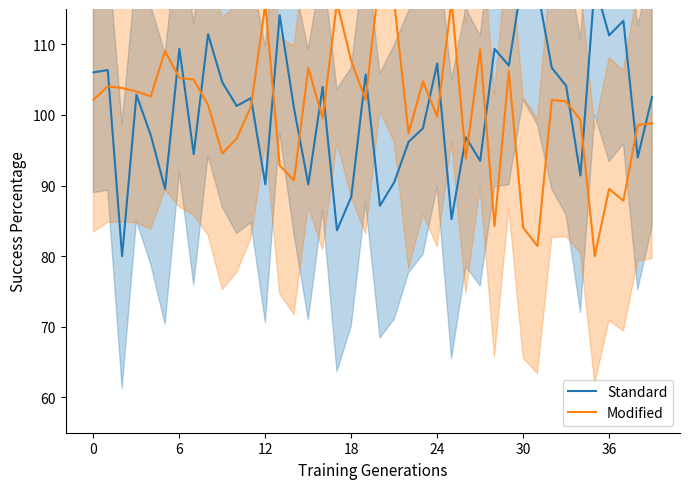

Is this an area chart (filled region under the line)?

No